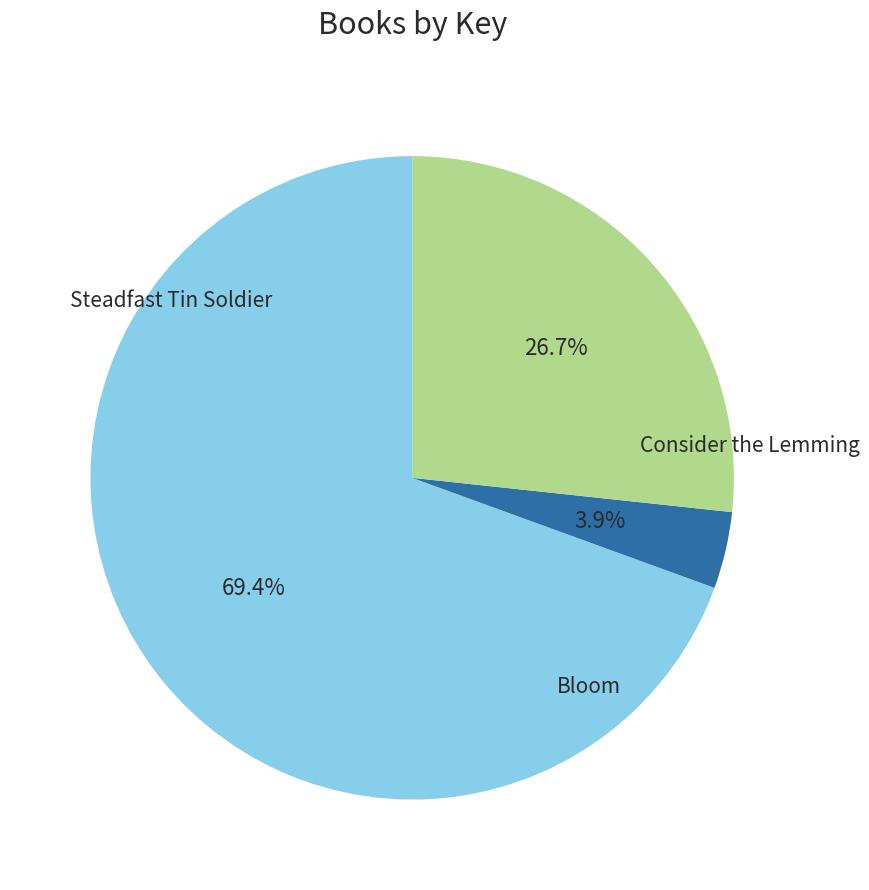

How many slices are in this pie chart?

3